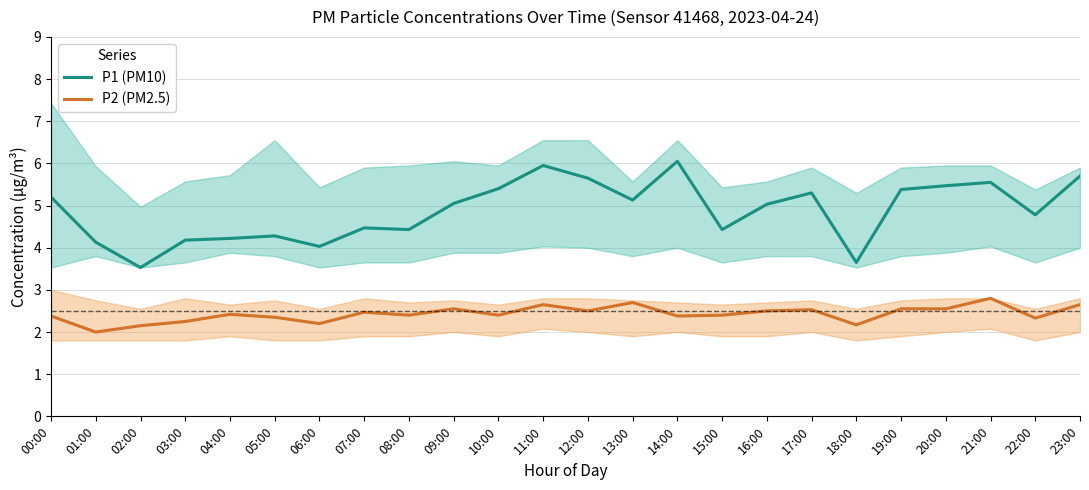

What is the value of the P2 (PM2.5) point at the 11th from the left?

2.4